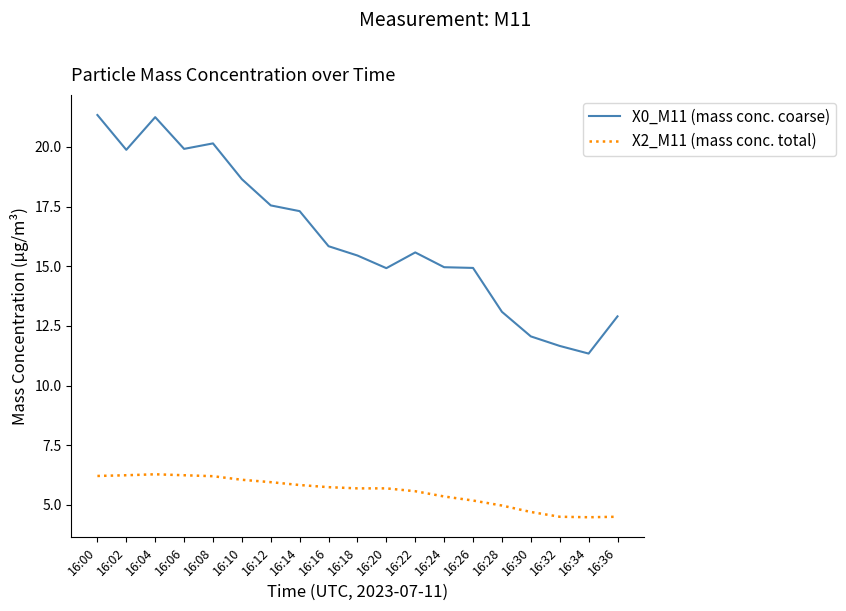

List the series in order of their peak value, lowest first.

X2_M11 (mass conc. total), X0_M11 (mass conc. coarse)